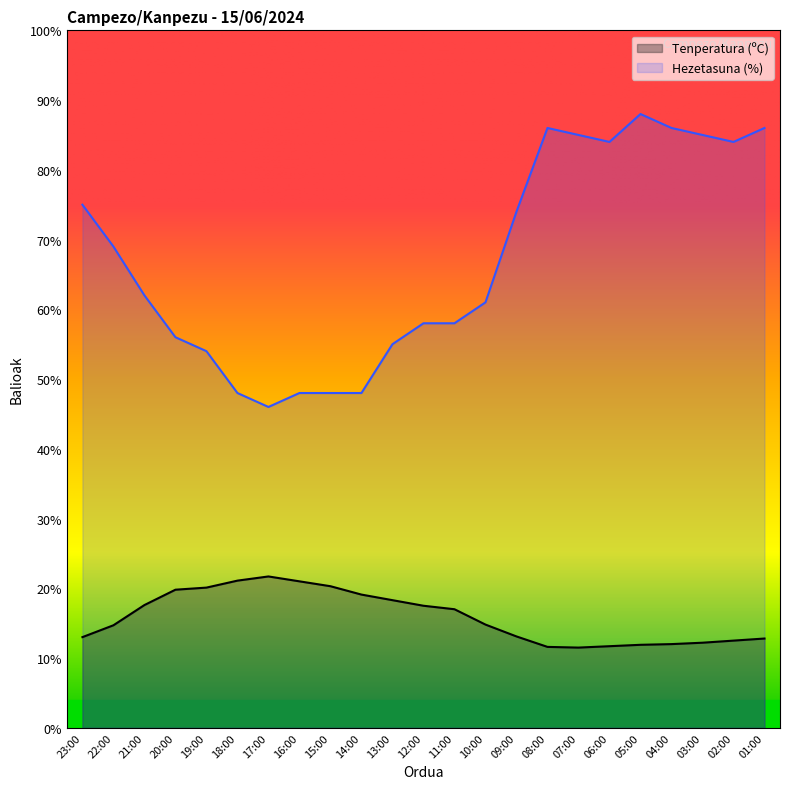

Which series has the largest range (max minus min)?

Hezetasuna (%)